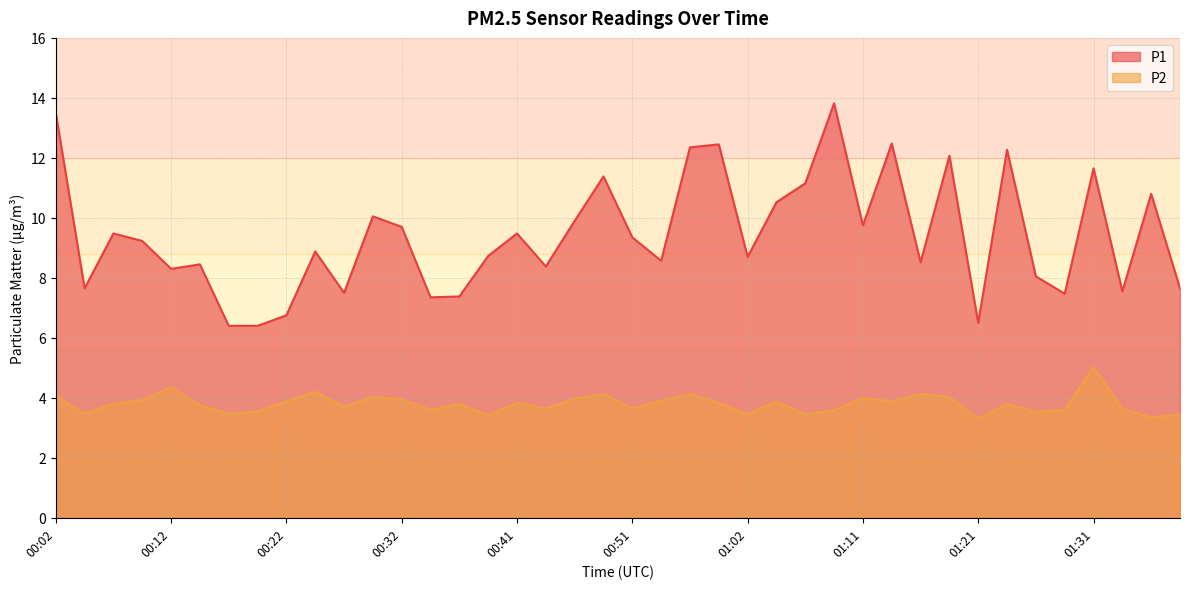

What position from the right is 00:34?

27